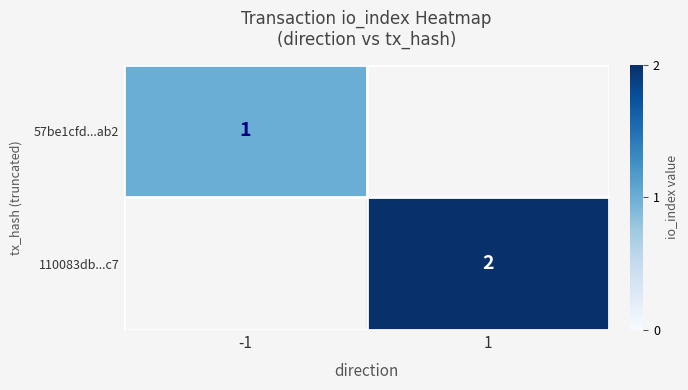

Is it true that 57be1cfd...ab2 equals 1 at -1?

True